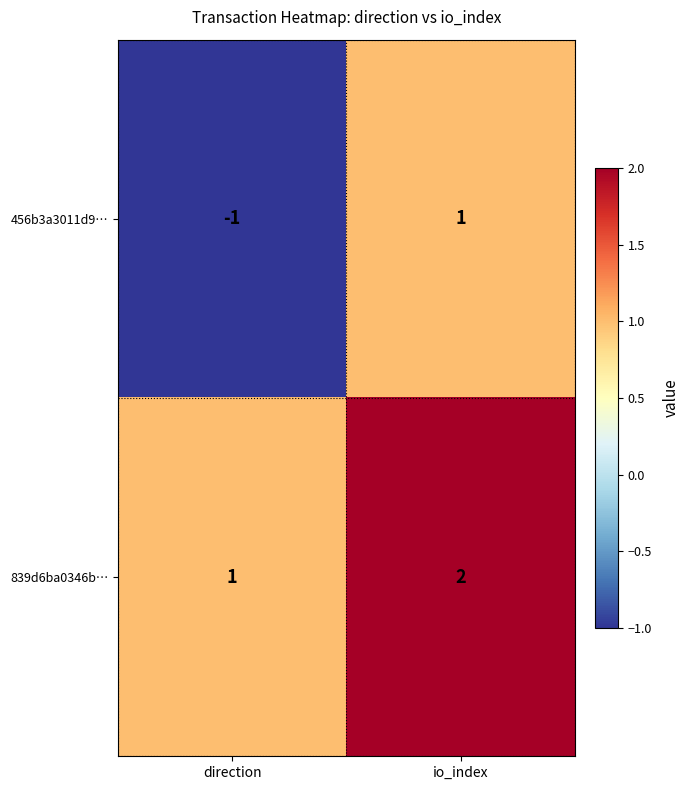

At how many categories does at least one series exceed 0?

2